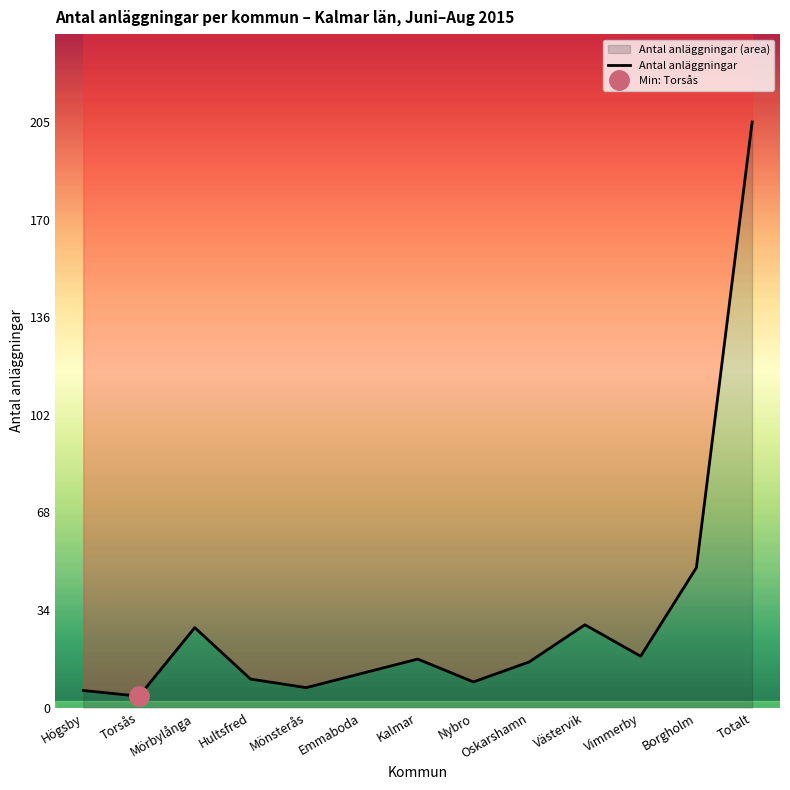

What is the smallest value displayed?

4